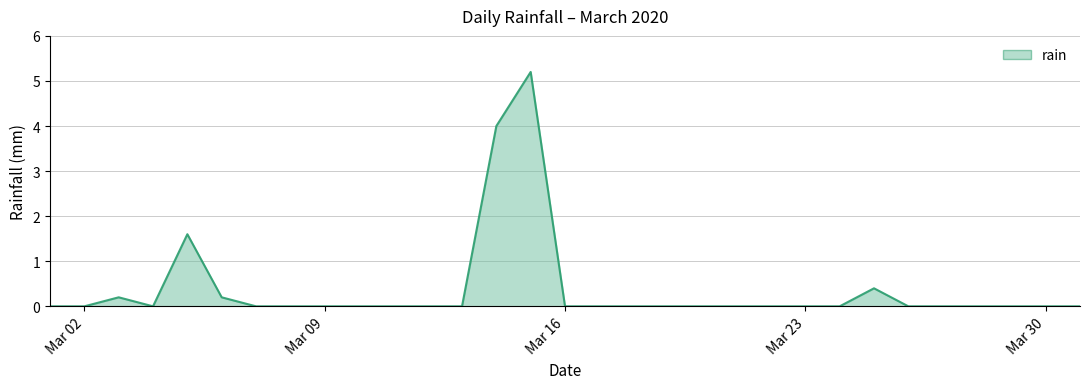

What is the maximum value shown in the chart?

5.2